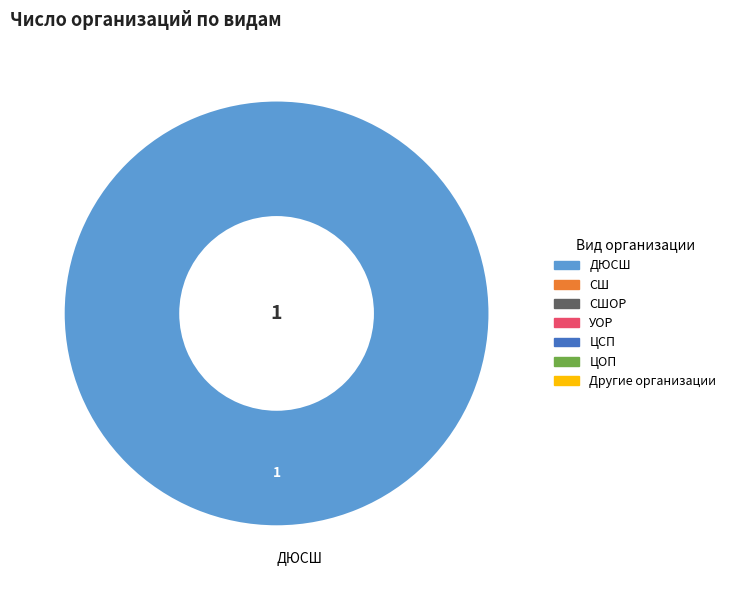

Rank the categories by value from highest to lowest.

ДЮСШ